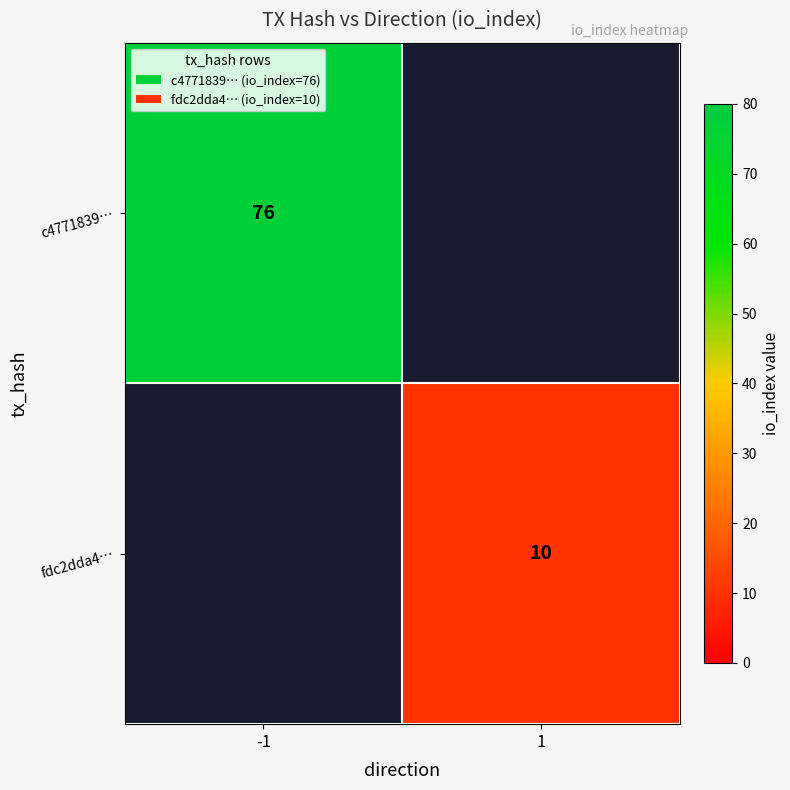

True or false: fdc2dda4… has a value of 10 at 1.

True